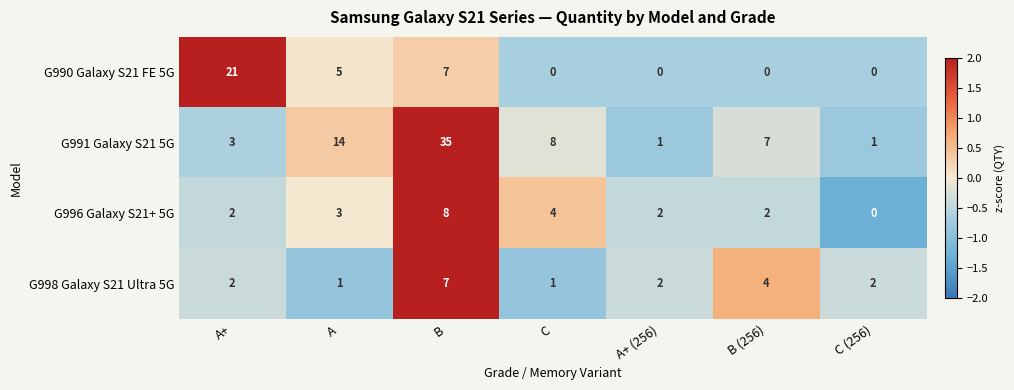

Reading right to left, extract all data points from this chart.

G990 Galaxy S21 FE 5G: 0	0	0	0	7	5	21
G991 Galaxy S21 5G: 1	7	1	8	35	14	3
G996 Galaxy S21+ 5G: 0	2	2	4	8	3	2
G998 Galaxy S21 Ultra 5G: 2	4	2	1	7	1	2